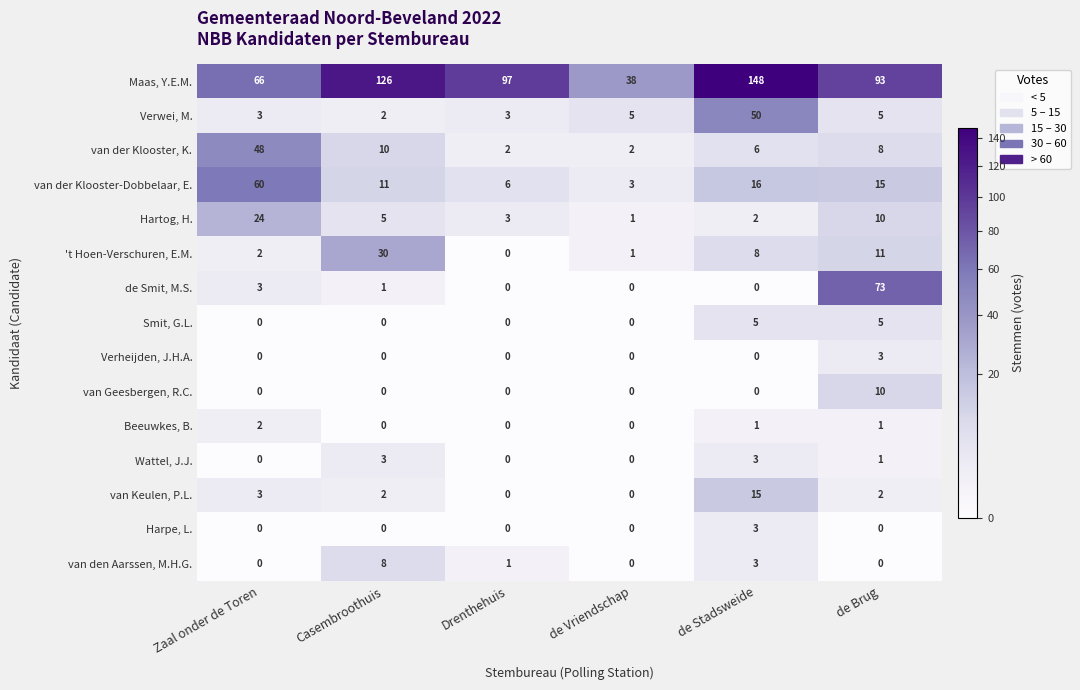

At which category is the sum across all series the highest?

de Stadsweide